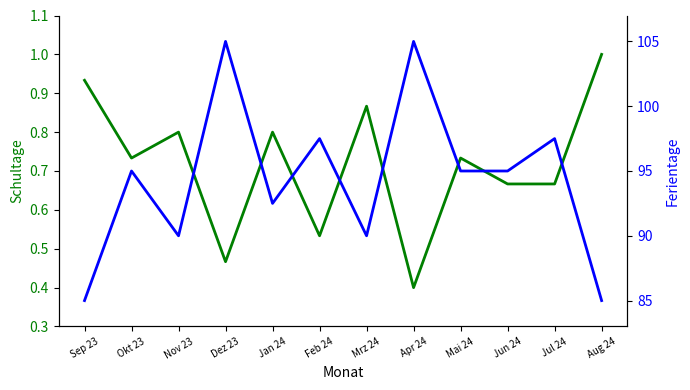

At which category is the sum across all series the highest?

Dez 23